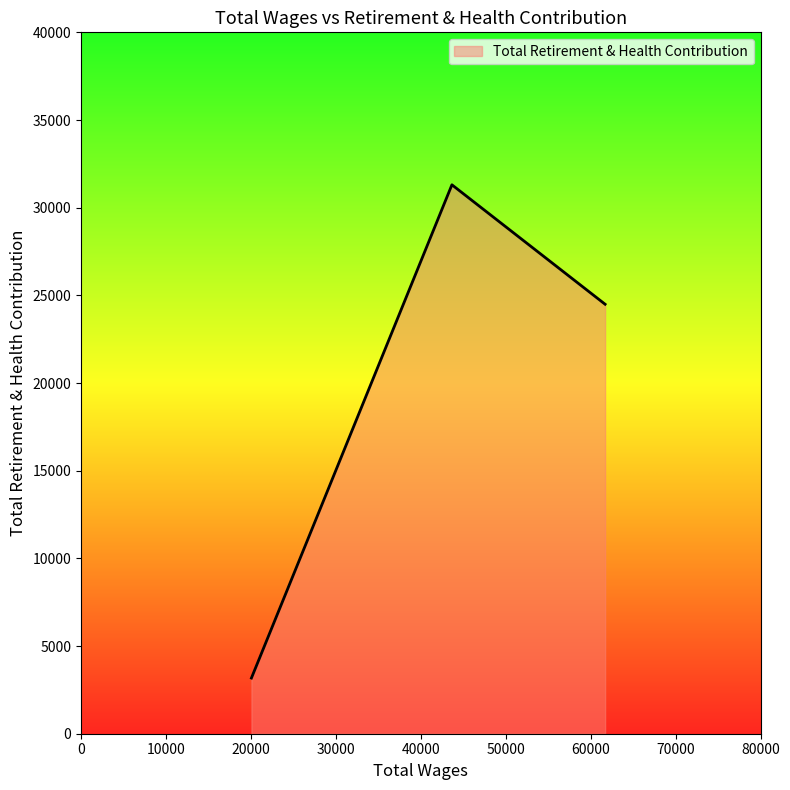

What is the difference between the maximum and second lowest values?

6812